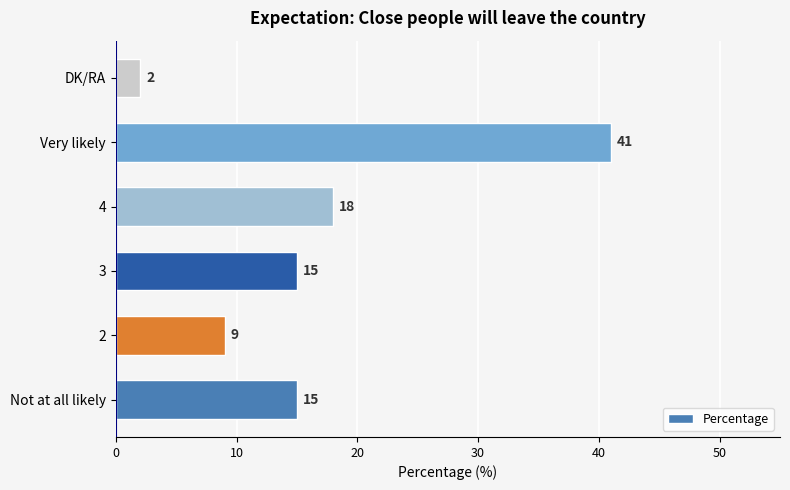

Does the chart contain any negative values?

No